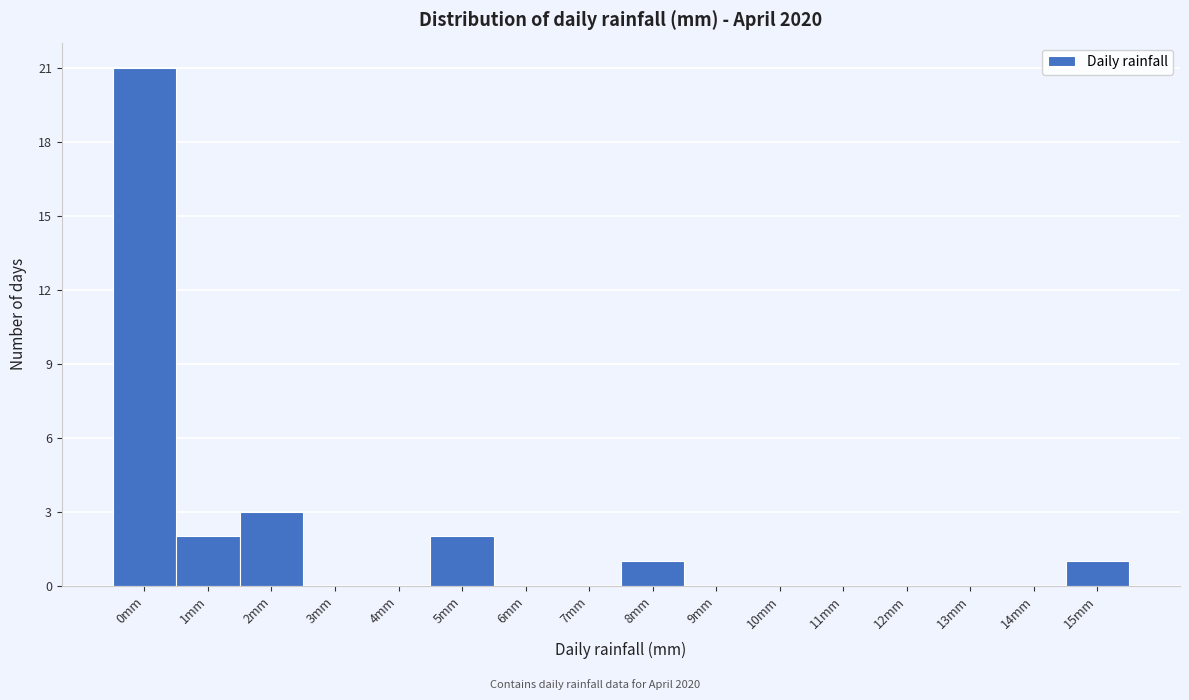

Reading left to right, what are all the values shown in this chart?

0mm=21	1mm=2	2mm=3	3mm=0	4mm=0	5mm=2	6mm=0	7mm=0	8mm=1	9mm=0	10mm=0	11mm=0	12mm=0	13mm=0	14mm=0	15mm=1